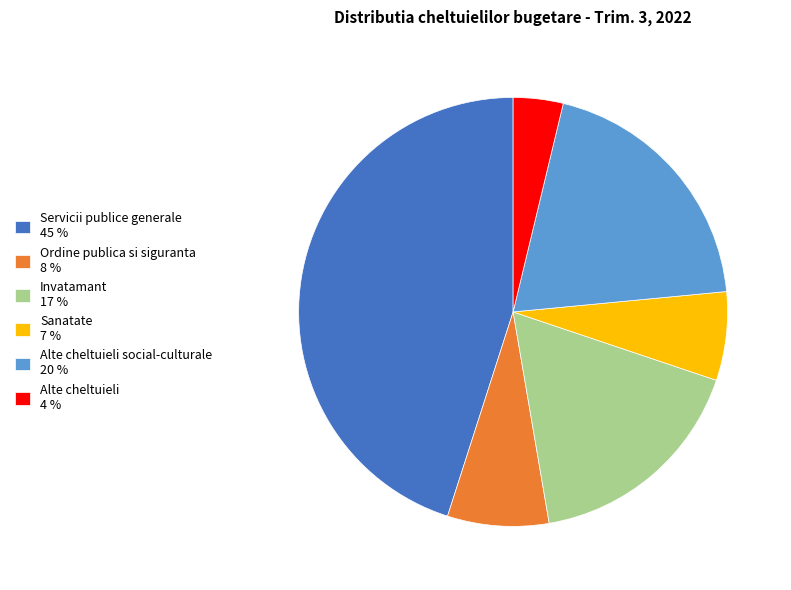

Rank the categories by value from highest to lowest.

Servicii publice generale 45 %, Alte cheltuieli social-culturale 20 %, Invatamant 17 %, Ordine publica si siguranta 8 %, Sanatate 7 %, Alte cheltuieli 4 %